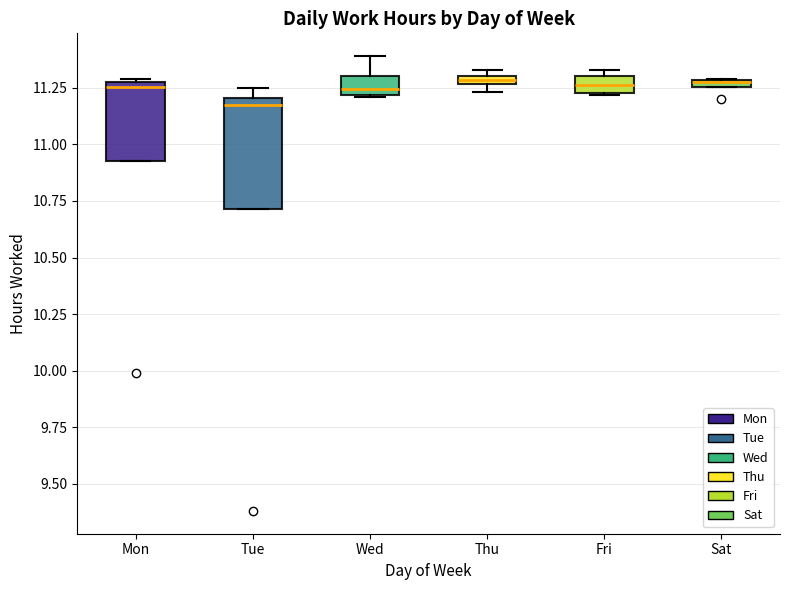

Comparing the boxes themselves (not the whiskers), which one is the tallest?

Tue